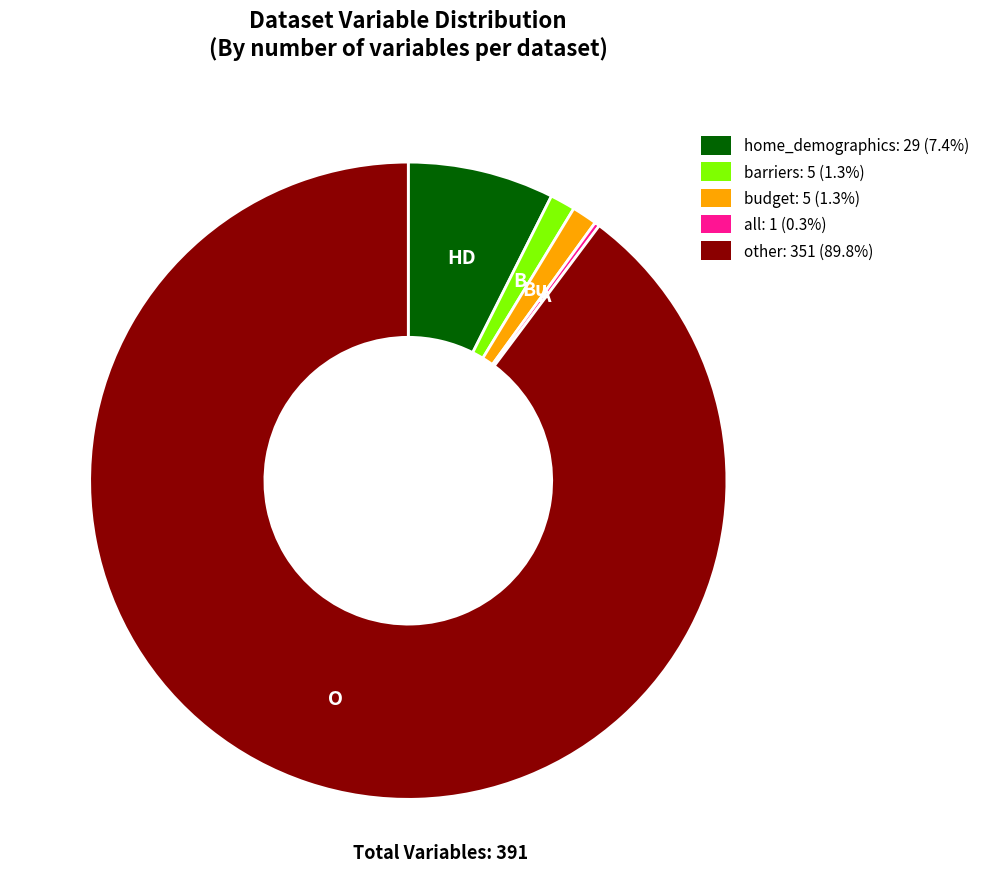

Approximately how many times larger is the value at budget compared to home_demographics?

0.2